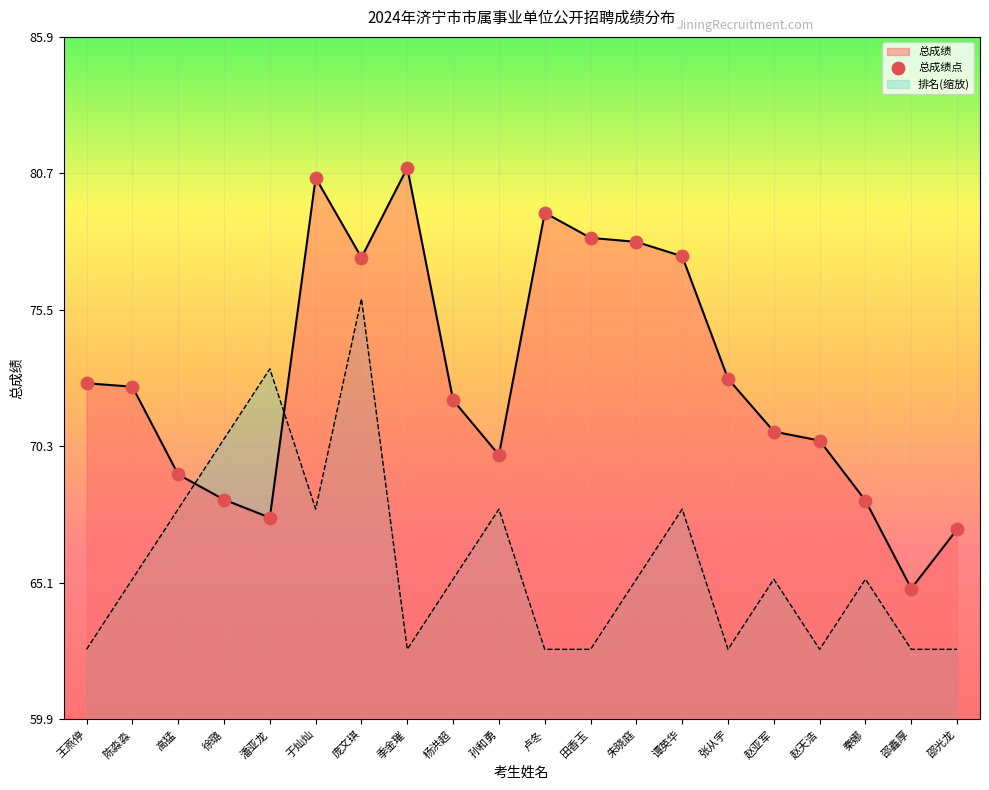

What is the total value across all series at 邵光龙?

129.7